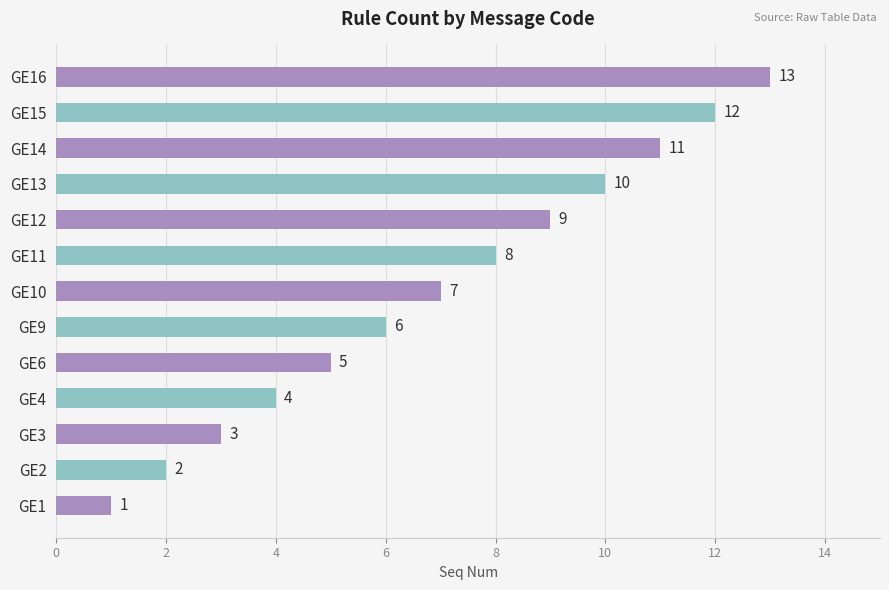

The chart shows a value of 11 at GE10. True or false?

False